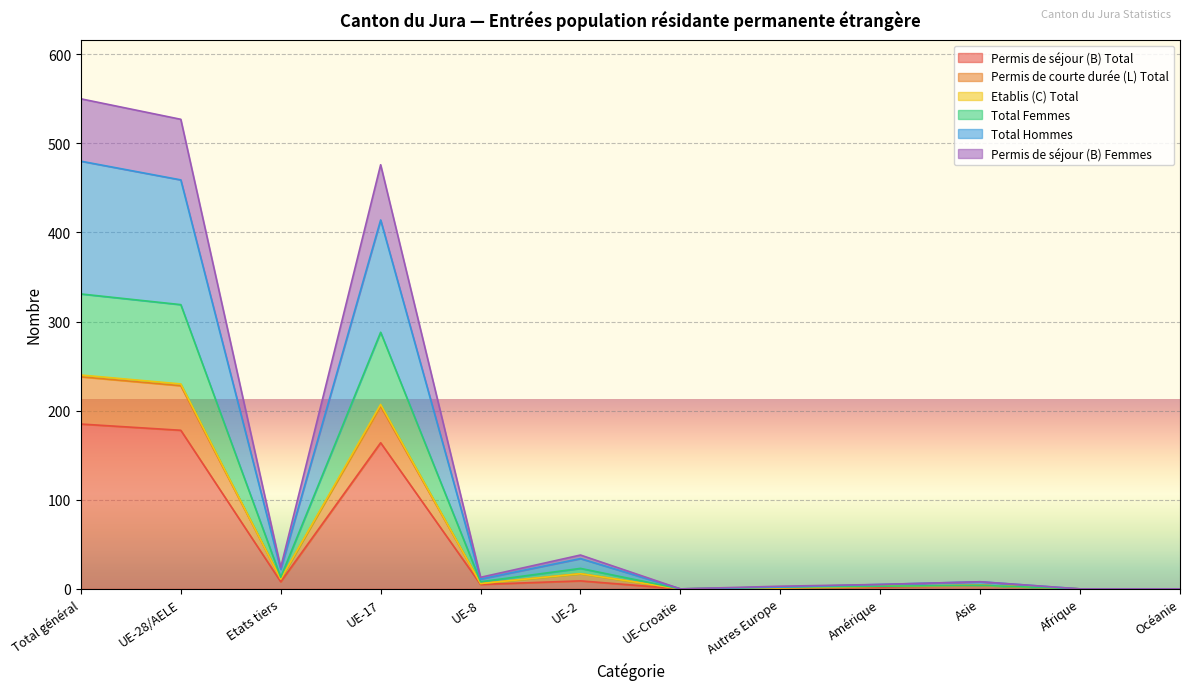

The Permis de séjour (B) Total series shows 0 at Océanie. True or false?

True